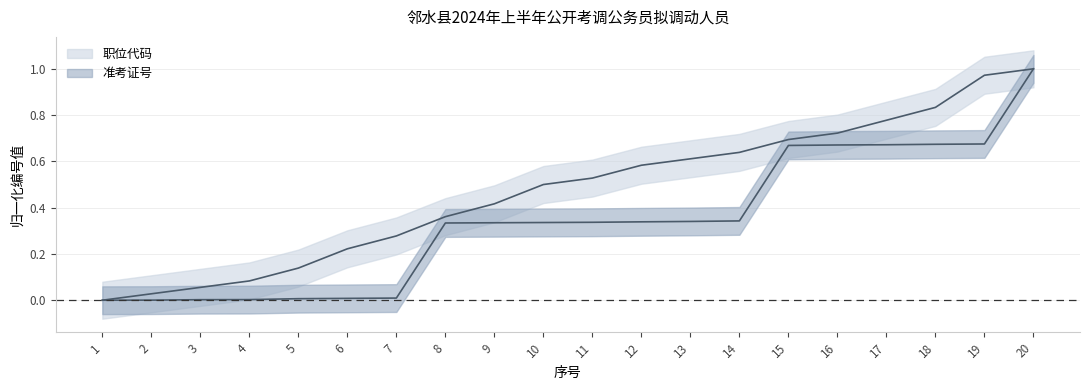

True or false: 职位代码 has more than 2 interior local peaks.

False